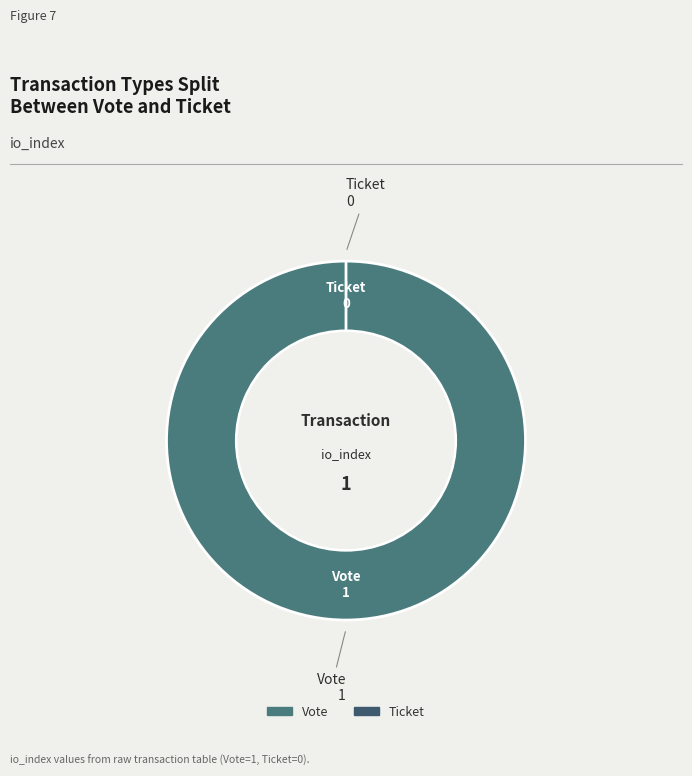

Is it true that Ticket is 1% of the pie?

False